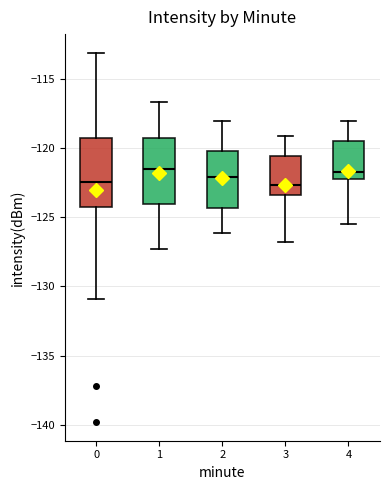

Reading left to right, transcribe this box plot: for each box, give where its median line is, the range the box spans, and where its two whiskers end, as read against the y-axis. The values are not printed on the chart, so give them approximately, as read against the axis.

0: median -122.5, box -124.5 to -119.5, whiskers -131.0 to -113.0
1: median -121.5, box -124.0 to -119.5, whiskers -127.5 to -116.5
2: median -122.0, box -124.5 to -120.0, whiskers -126.0 to -118.0
3: median -122.5, box -123.5 to -120.5, whiskers -127.0 to -119.0
4: median -121.5, box -122.0 to -119.5, whiskers -125.5 to -118.0